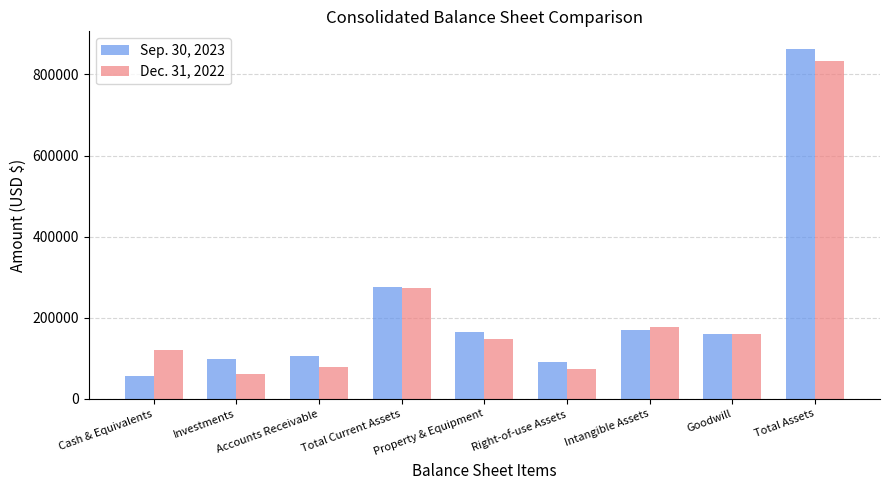

What is the difference between the second highest and minimum values in the Dec. 31, 2022 series?

211978